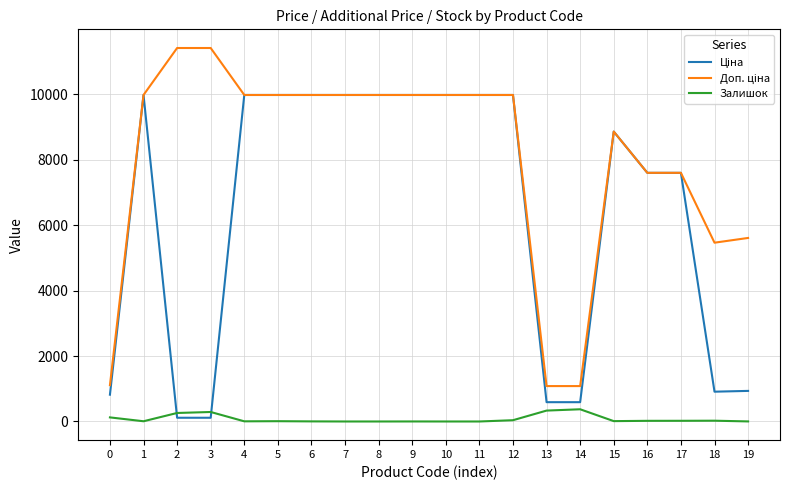

What is the maximum value shown in the chart?

11410.0